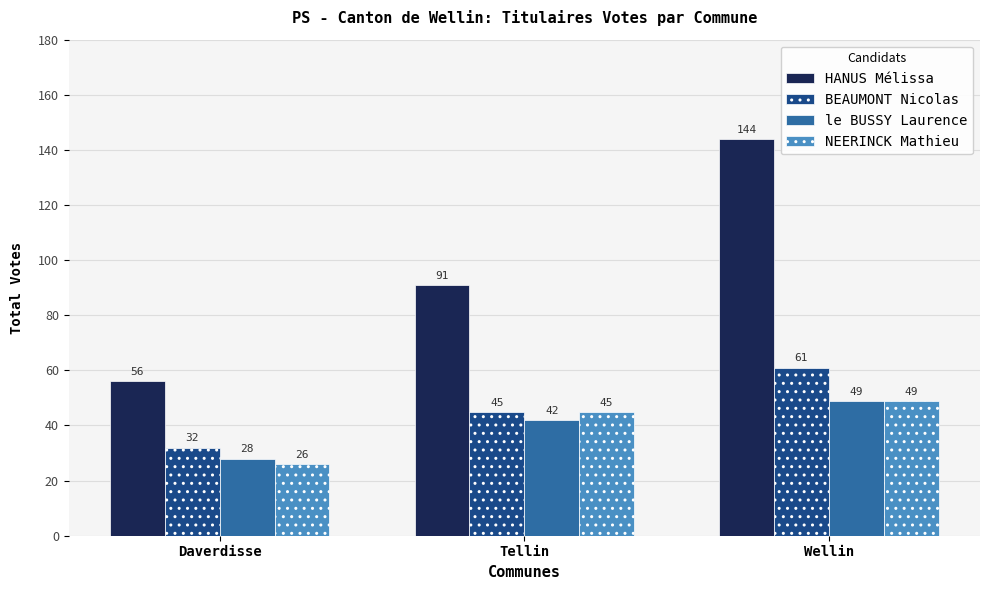

What is the value of the HANUS Mélissa bar at the 3rd from the left?

144